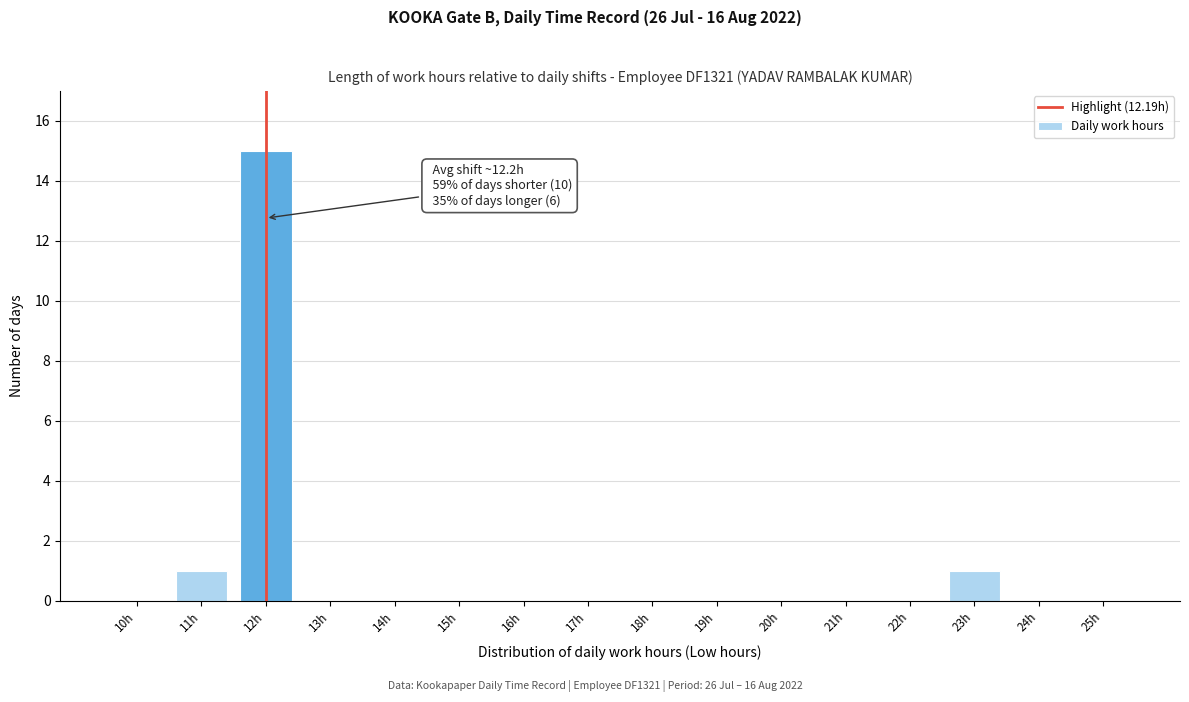

Reading left to right, what are all the values shown in this chart?

10h=0	11h=1	12h=15	13h=0	14h=0	15h=0	16h=0	17h=0	18h=0	19h=0	20h=0	21h=0	22h=0	23h=1	24h=0	25h=0